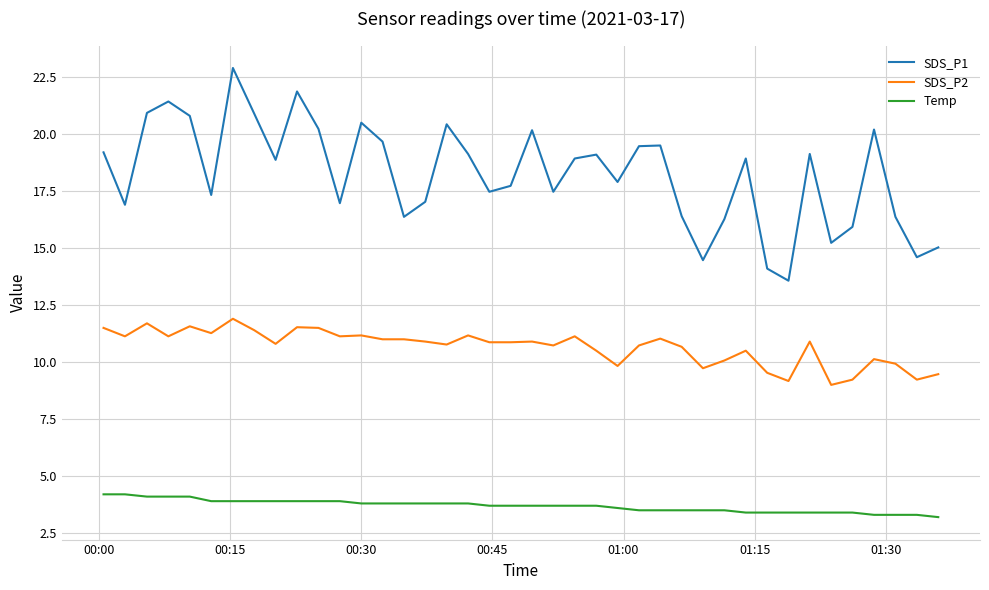

True or false: Temp and SDS_P1 cross at least once.

False